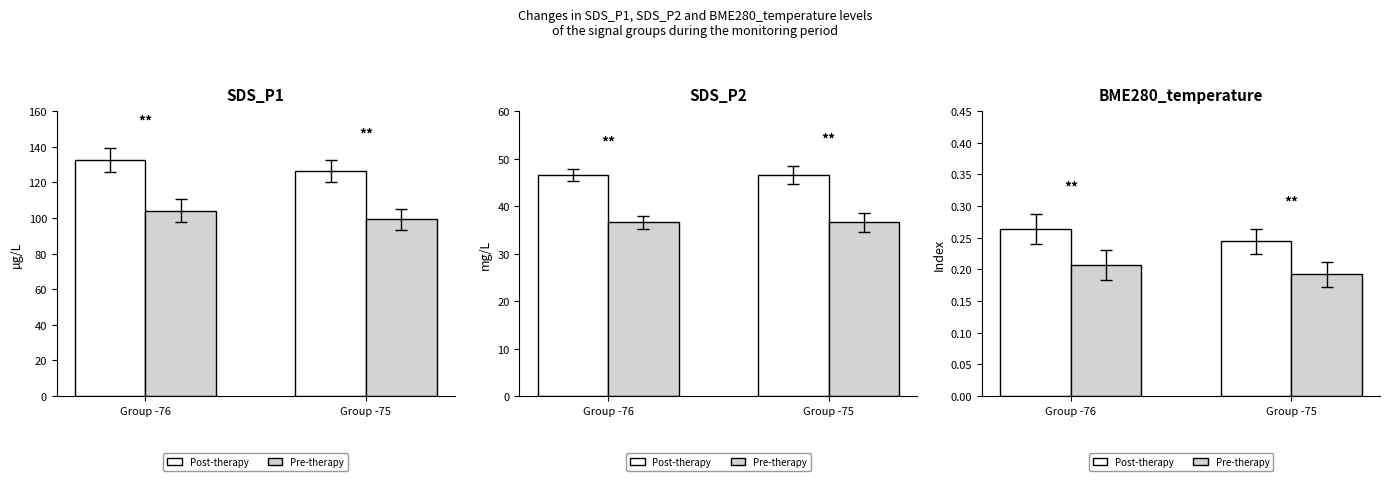

How many groups of bars are there?

2